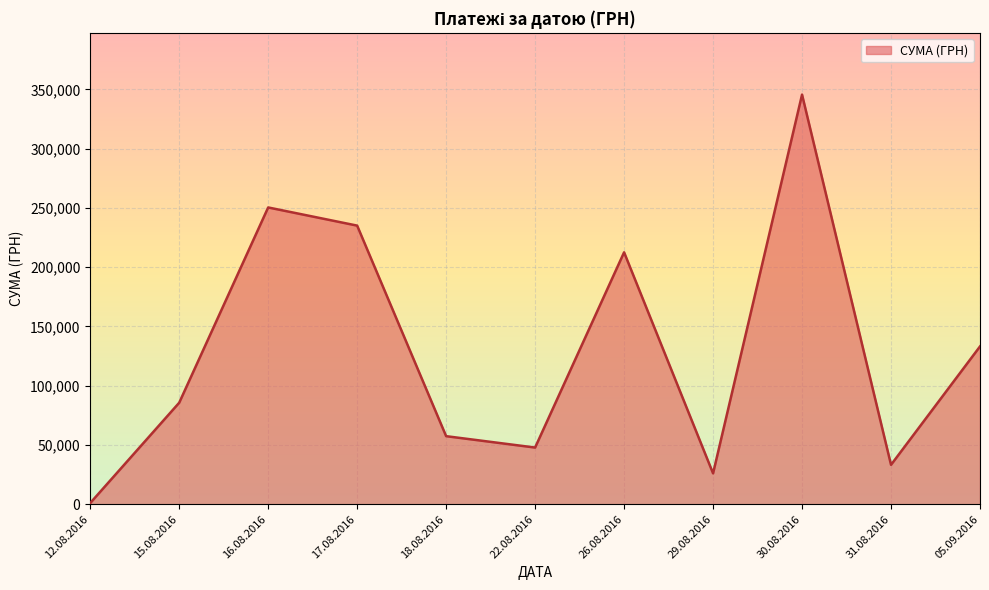

Rank the categories by value from lowest to highest.

12.08.2016, 29.08.2016, 31.08.2016, 22.08.2016, 18.08.2016, 15.08.2016, 05.09.2016, 26.08.2016, 17.08.2016, 16.08.2016, 30.08.2016